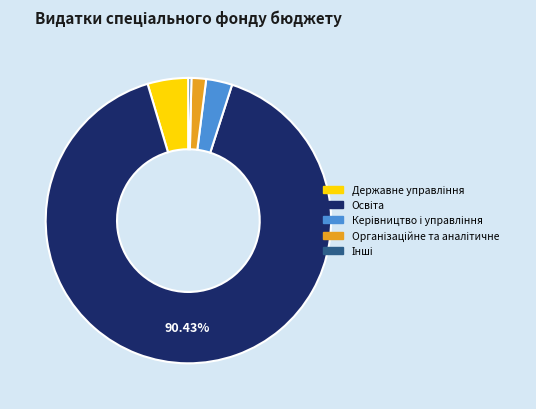

Is there any slice that represents more than half of the pie?

Yes